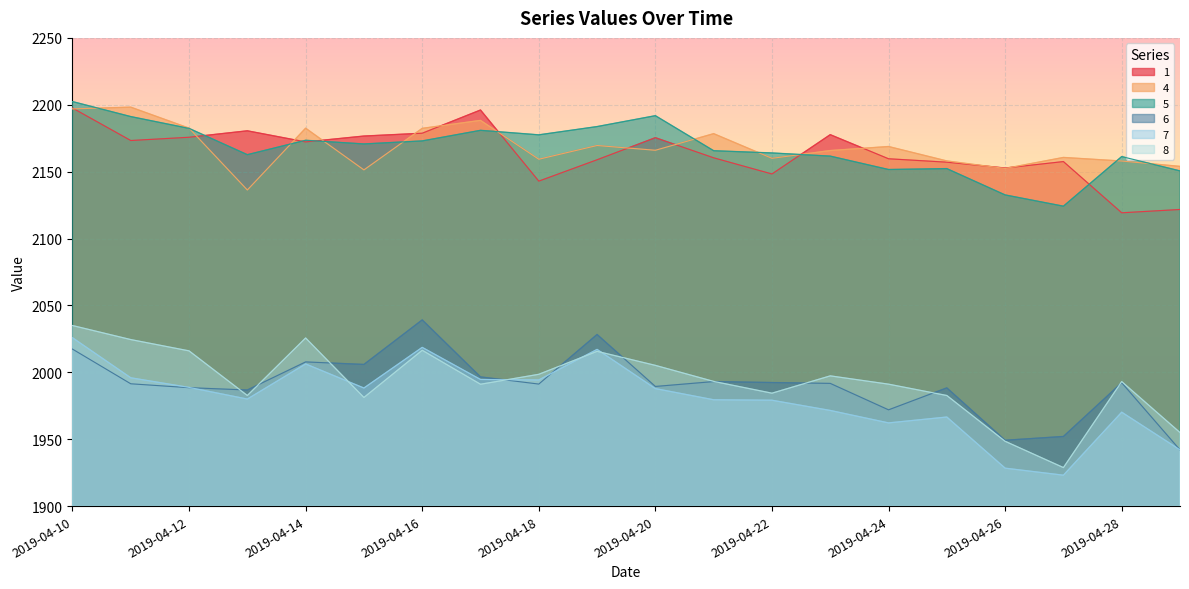

Where is 8 nearest to the value 1981?

2019-04-15